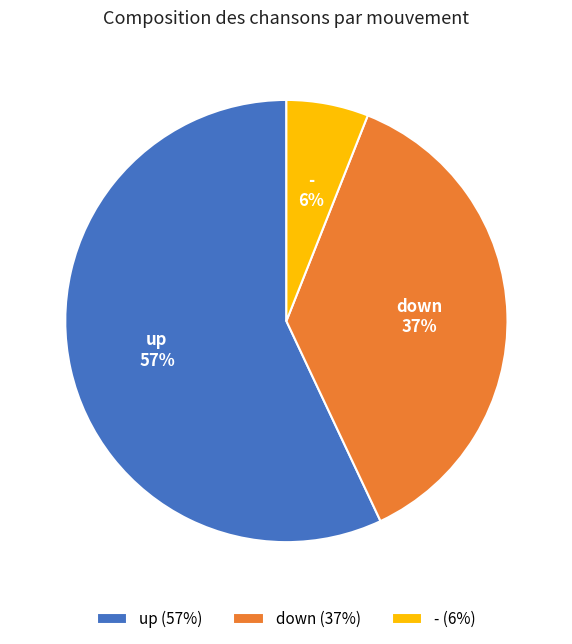

To the nearest percent, what is the difference between the - and up slice percentages?

51%